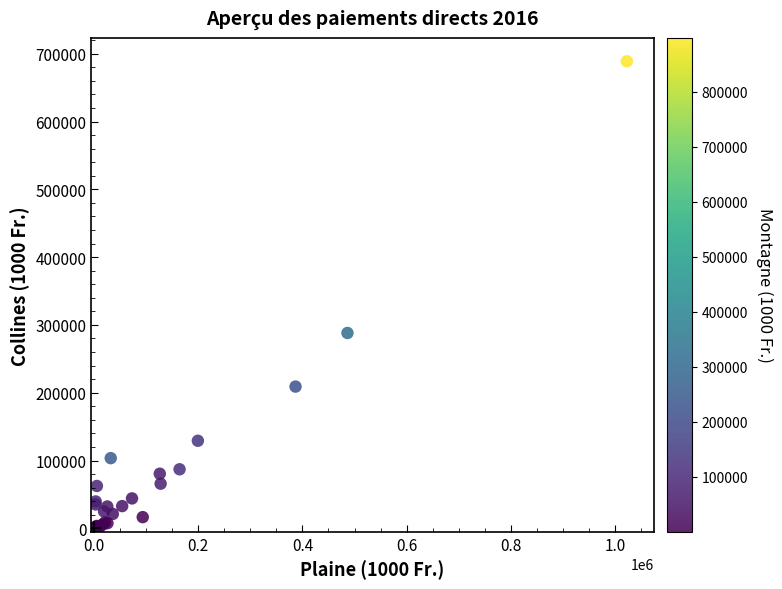

What Y value in the scatter plot is closest to 344478?

288147